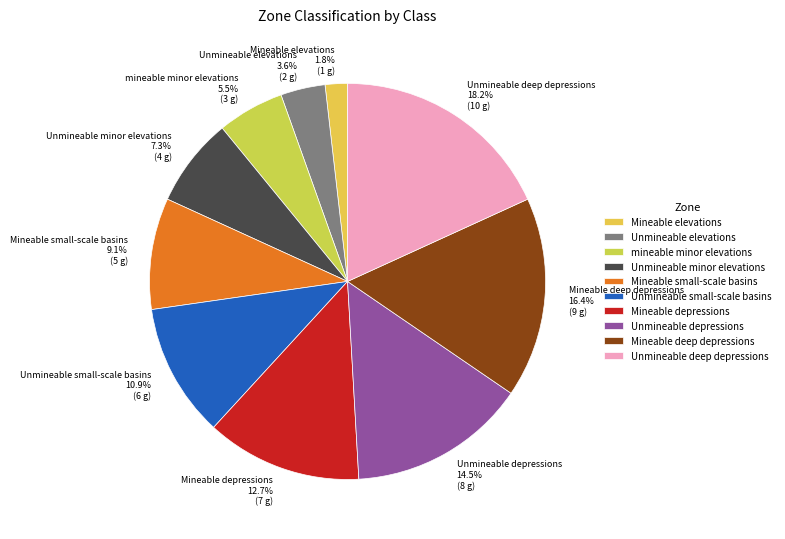

What is the ratio of the value at Unmineable deep depressions to the value at Unmineable small-scale basins?

1.7